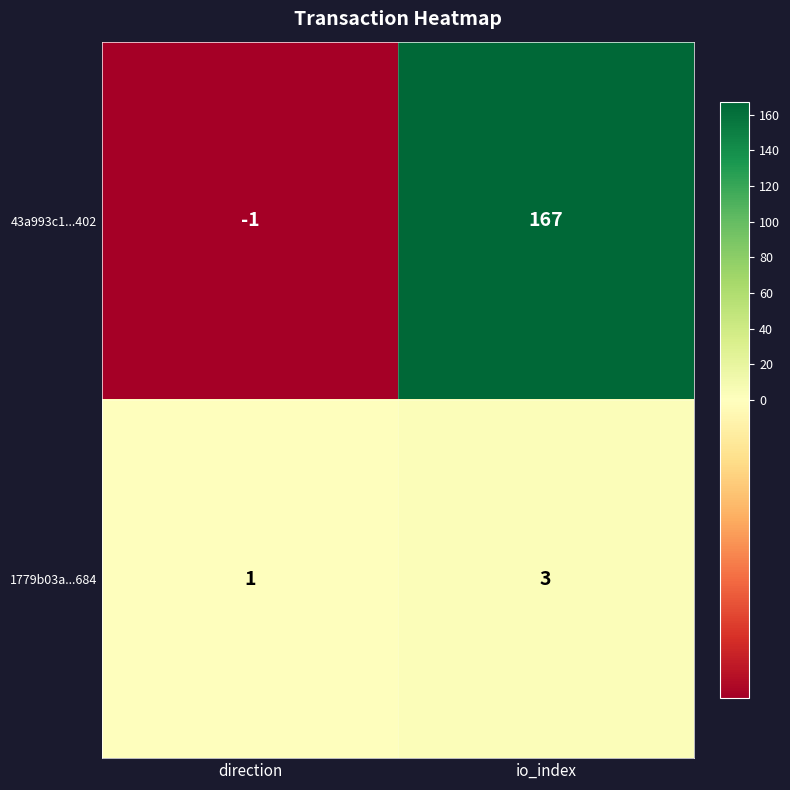

The value of 1779b03a...684 at direction is 1. True or false?

True